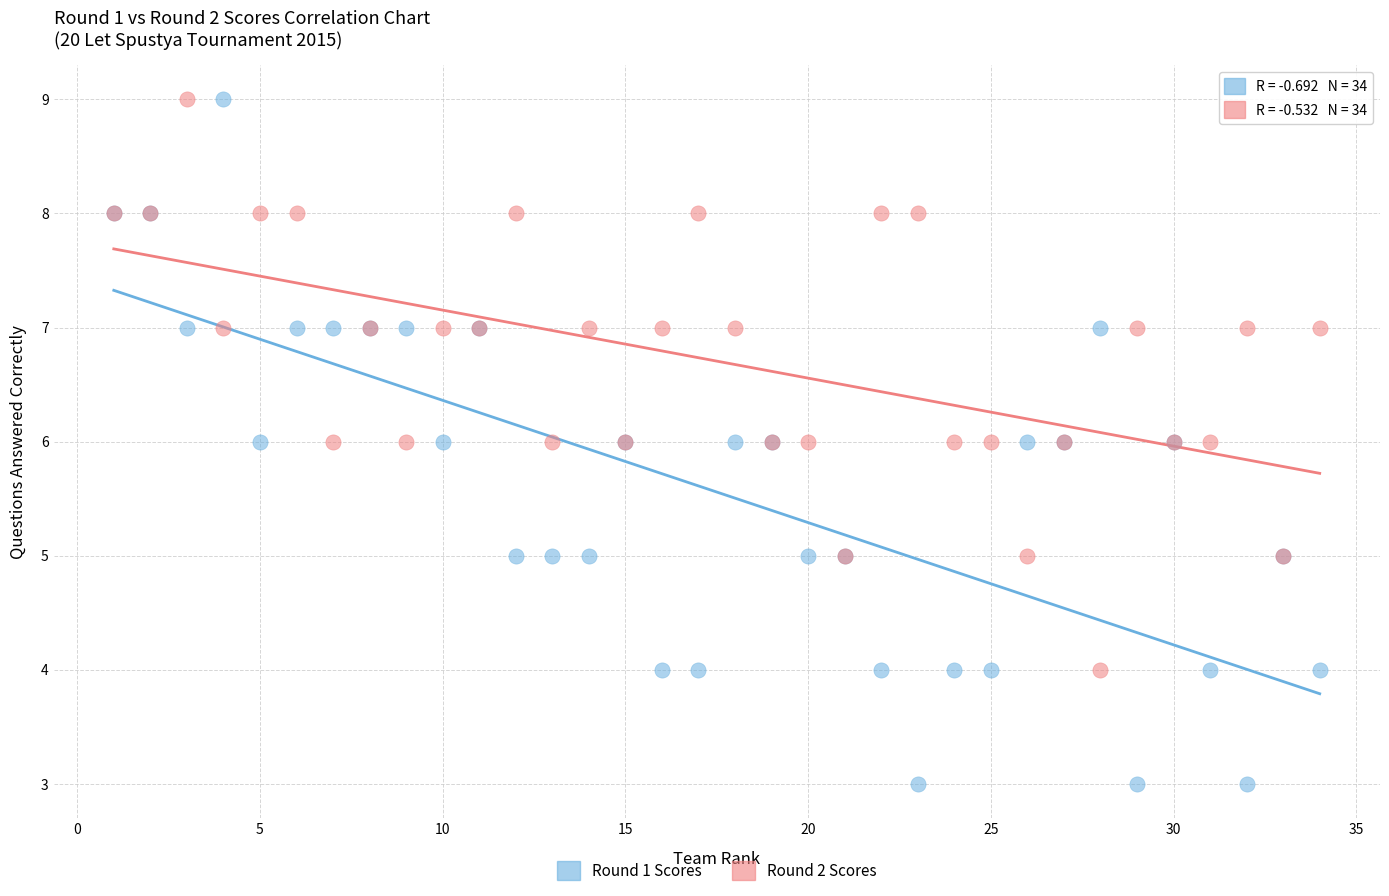

Which series has the largest Y range (max minus min)?

Round 1 Scores